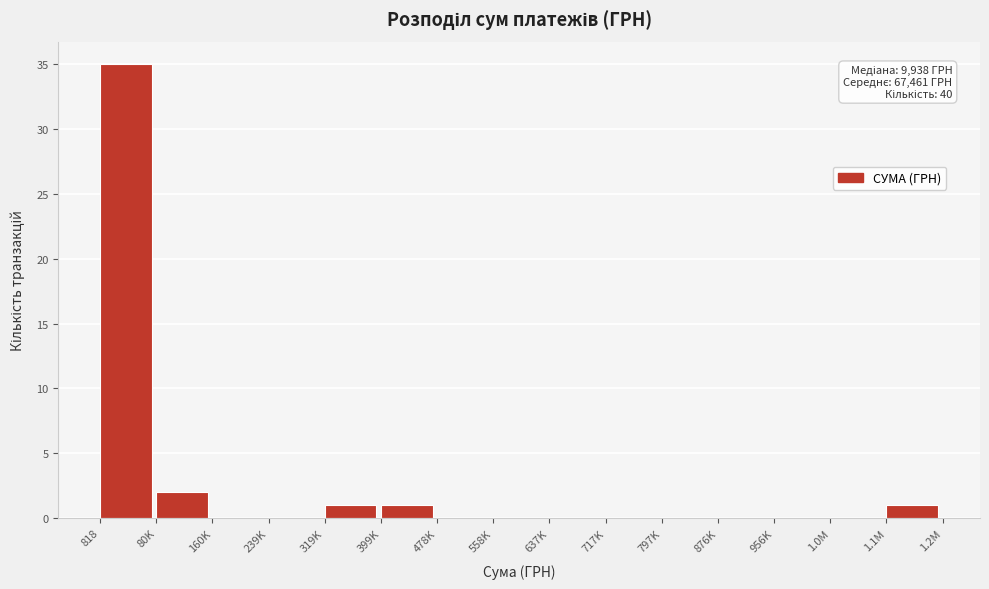

Reading left to right, extract all data points from this chart.

818=35	80K=2	160K=0	239K=0	319K=1	399K=1	478K=0	558K=0	637K=0	717K=0	797K=0	876K=0	956K=0	1.0M=0	1.1M=1